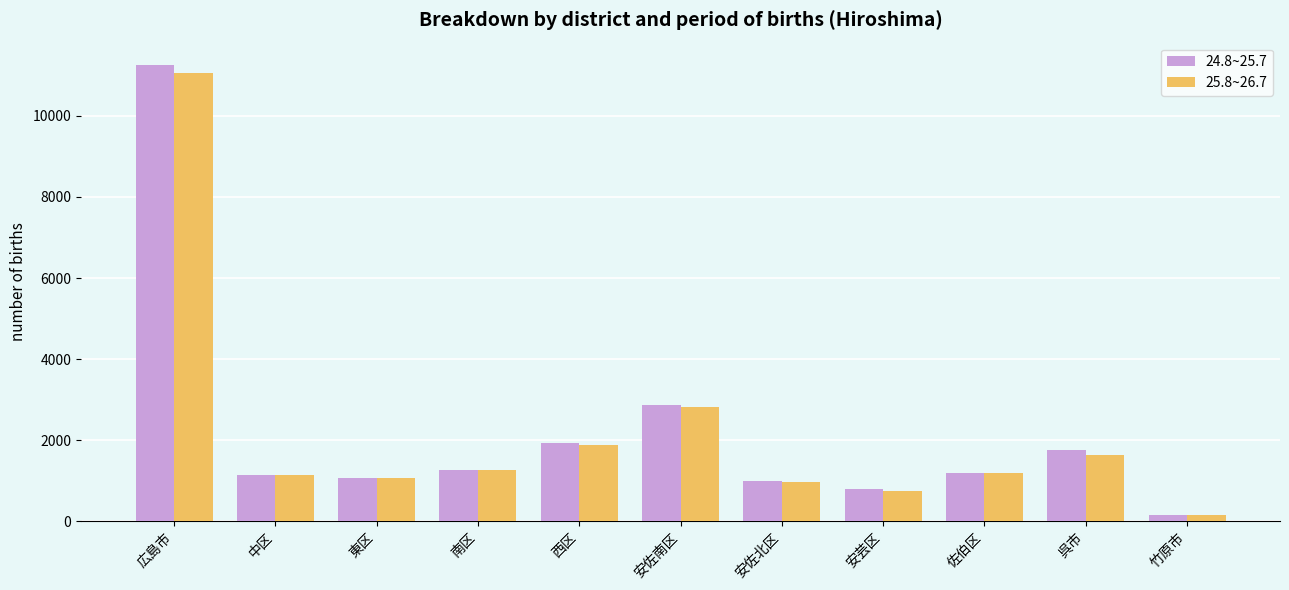

At which label does 24.8~25.7 reach its minimum?

竹原市